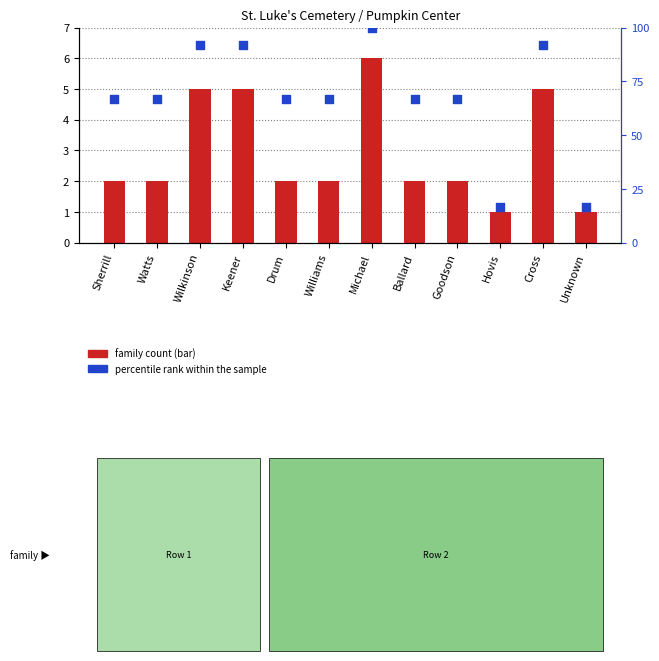

What are all the series names shown in the legend?

family count, percentile rank within the sample